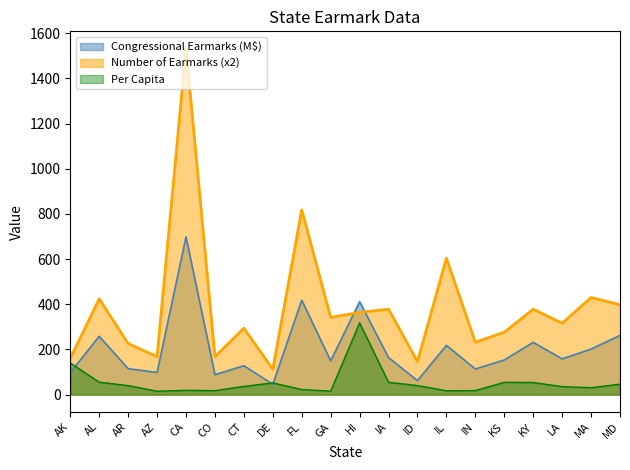

True or false: Congressional Earmarks and Number of Earmarks cross at least once.

True